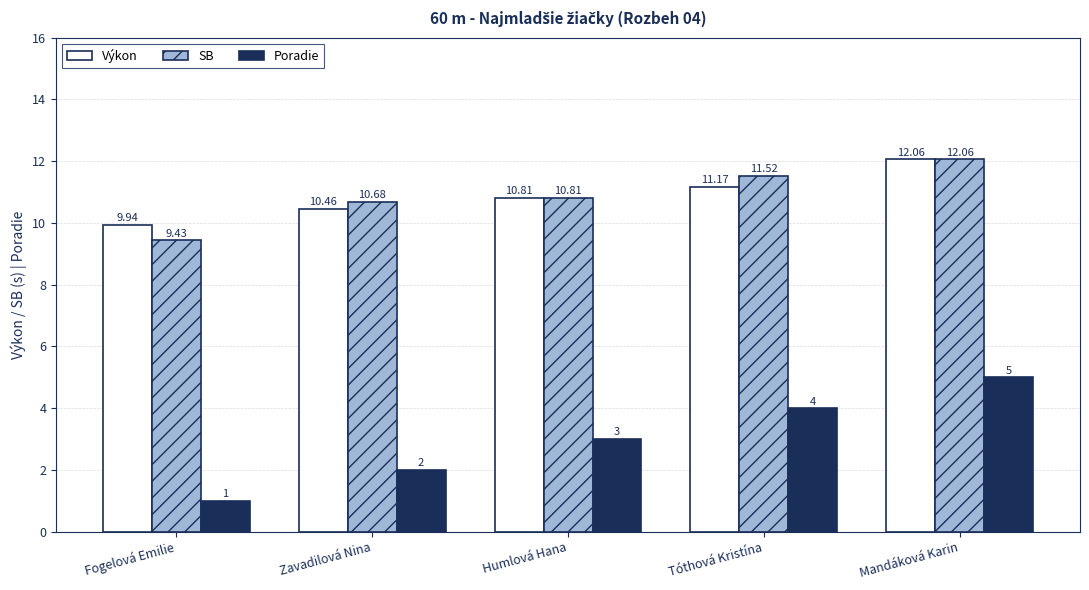

Rank the series at Zavadilová Nina from lowest to highest value.

Poradie, Výkon, SB